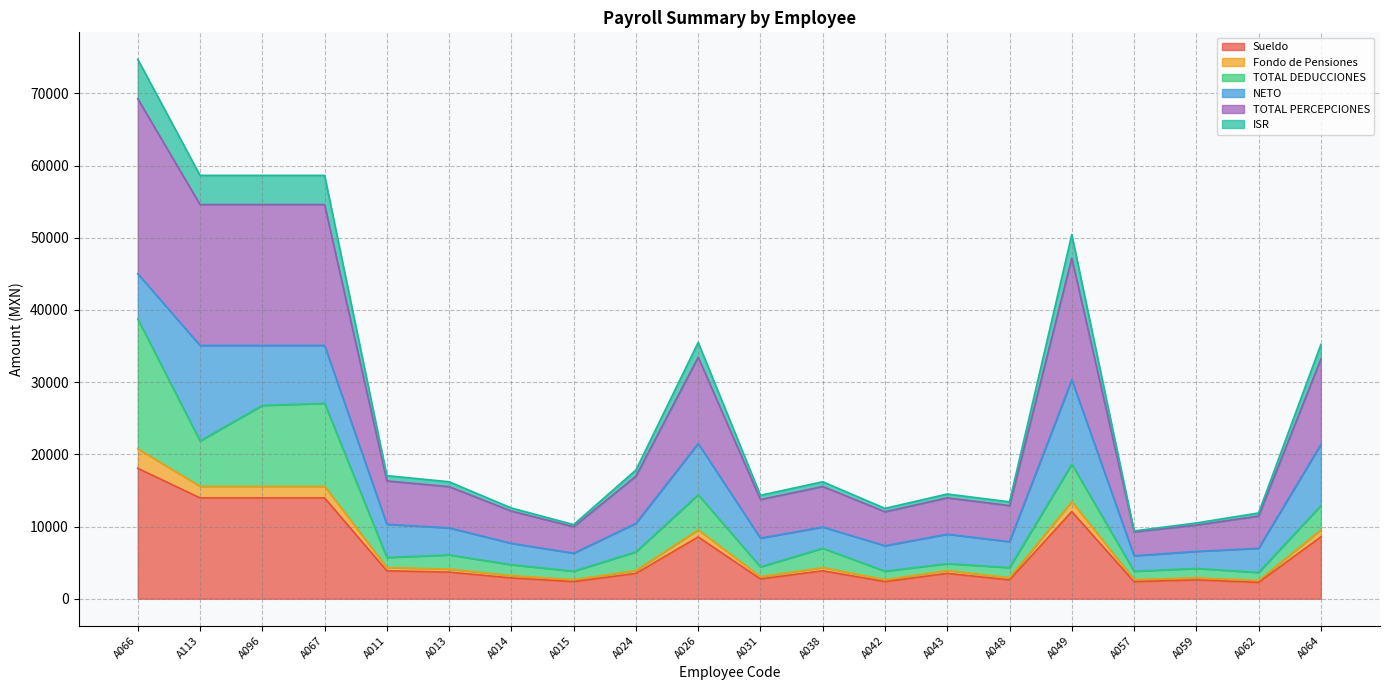

True or false: ISR and Fondo de Pensiones cross at least once.

False